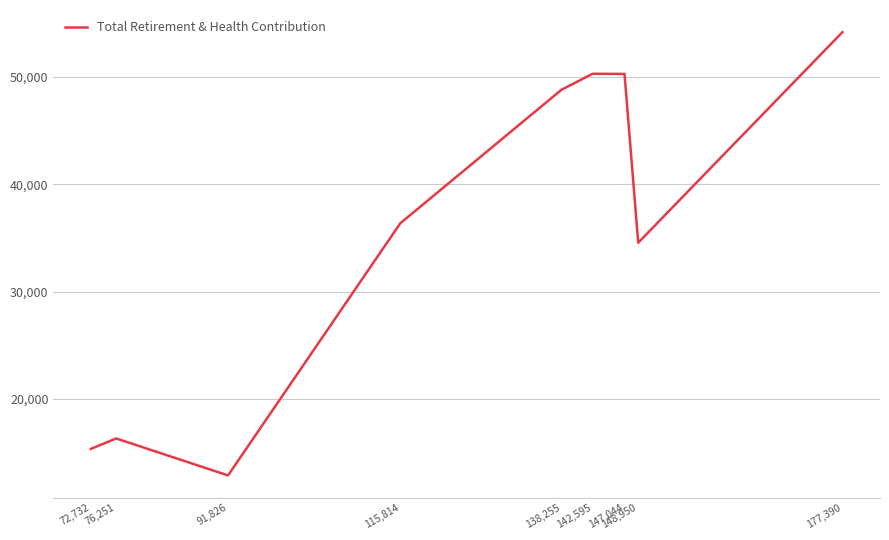

What is the difference between the second highest and minimum values?

37418